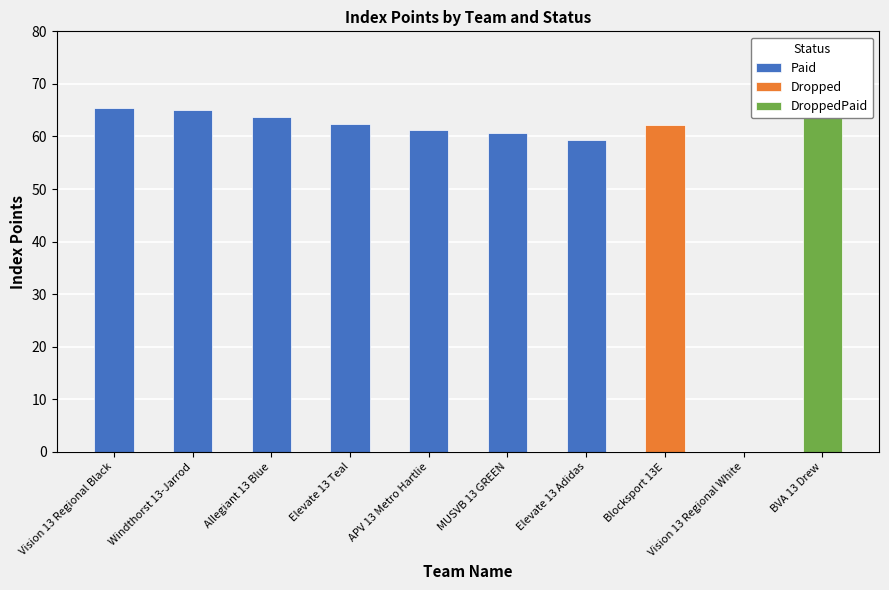

Reading left to right, transcribe all the data shown in this chart.

Vision 13 Regional Black=65.5	Windthorst 13-Jarrod=65.0	Allegiant 13 Blue=63.7	Elevate 13 Teal=62.4	APV 13 Metro Hartlie=61.2	MUSVB 13 GREEN=60.7	Elevate 13 Adidas=59.4	Blocksport 13E=62.2	Vision 13 Regional White=0.0	BVA 13 Drew=63.9